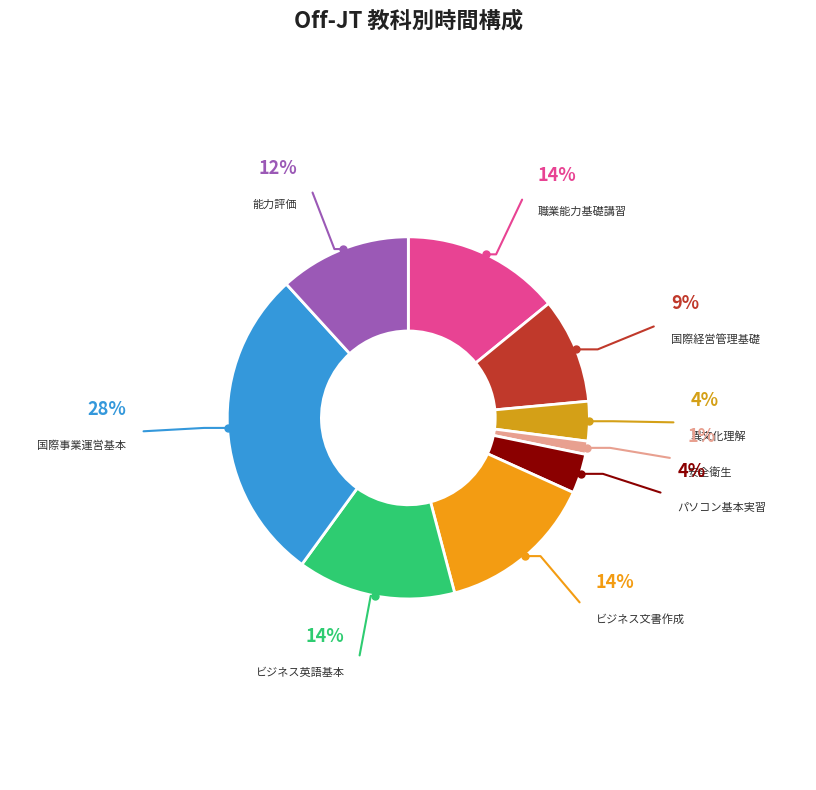

What percentage is the 能力評価 slice, to the nearest percent?

12%